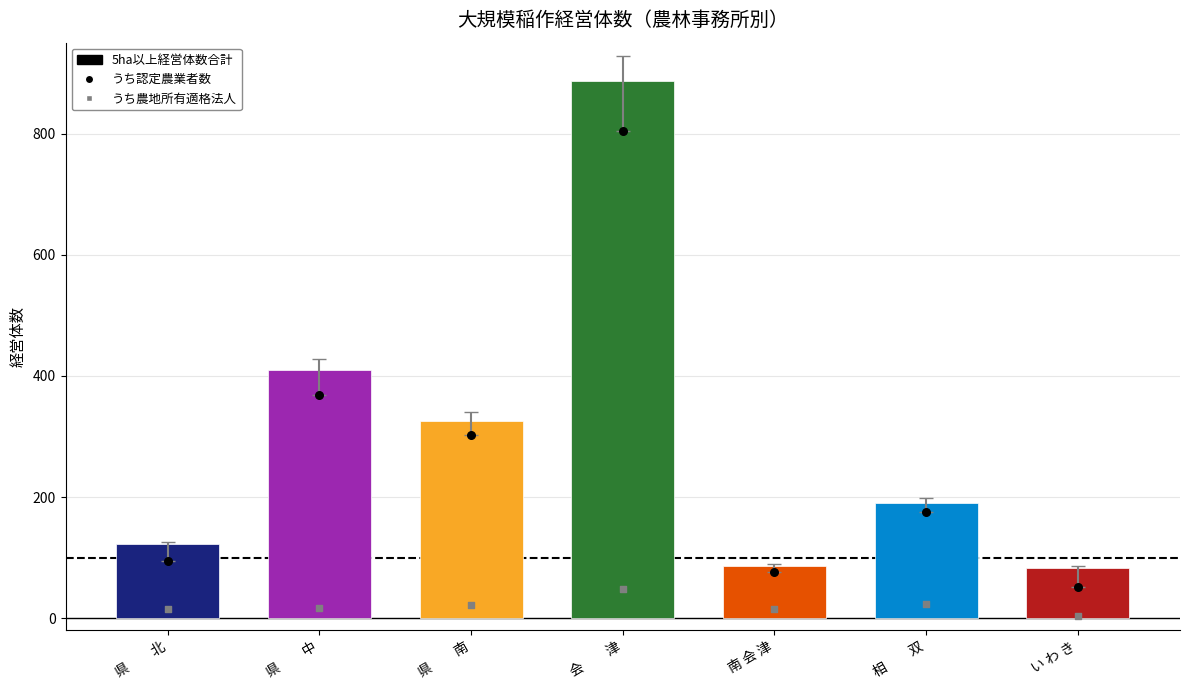

At how many categories does at least one series exceed 129?

4